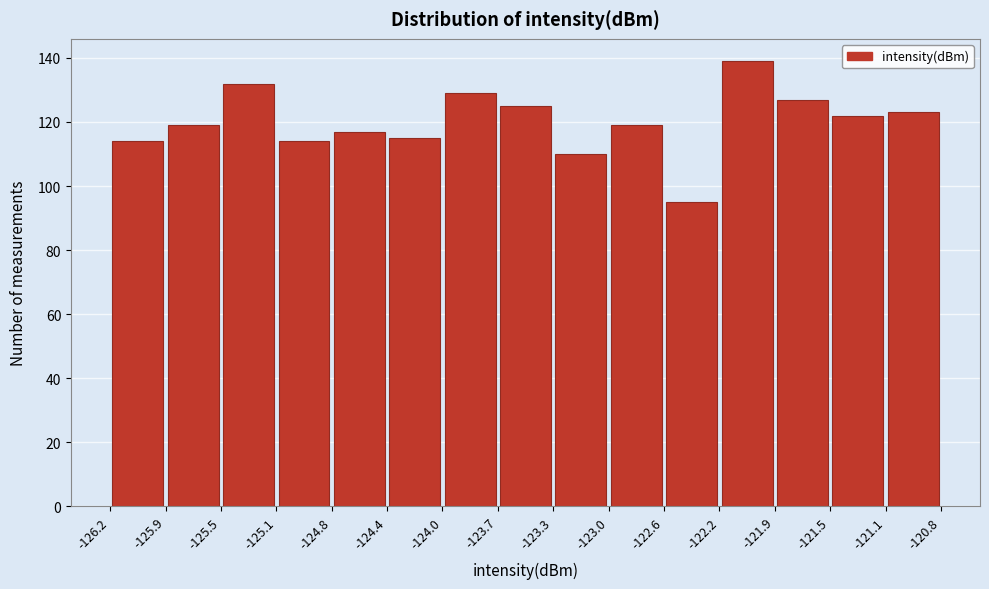

Which range on the x-axis has the tallest bar?

-122.2 to -121.9